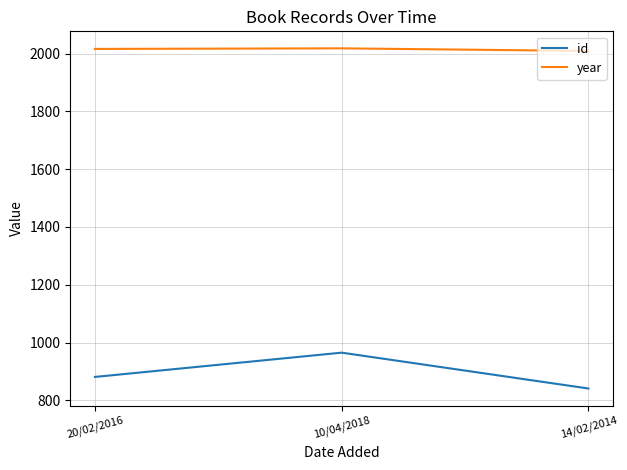

What are all the series names shown in the legend?

id, year